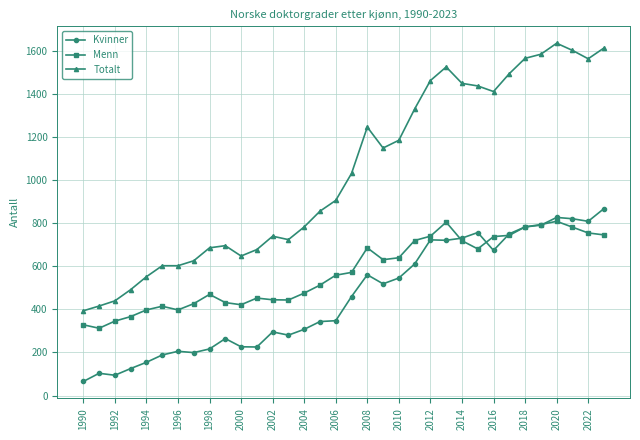

What is the highest value of the Kvinner series?

867